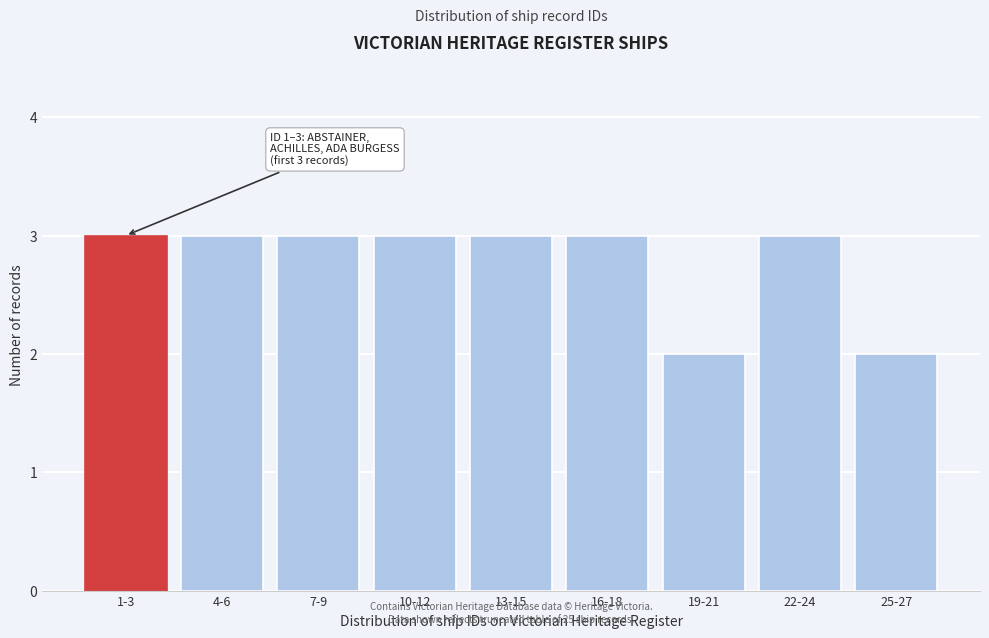

Reading left to right, extract all data points from this chart.

3	3	3	3	3	3	2	3	2